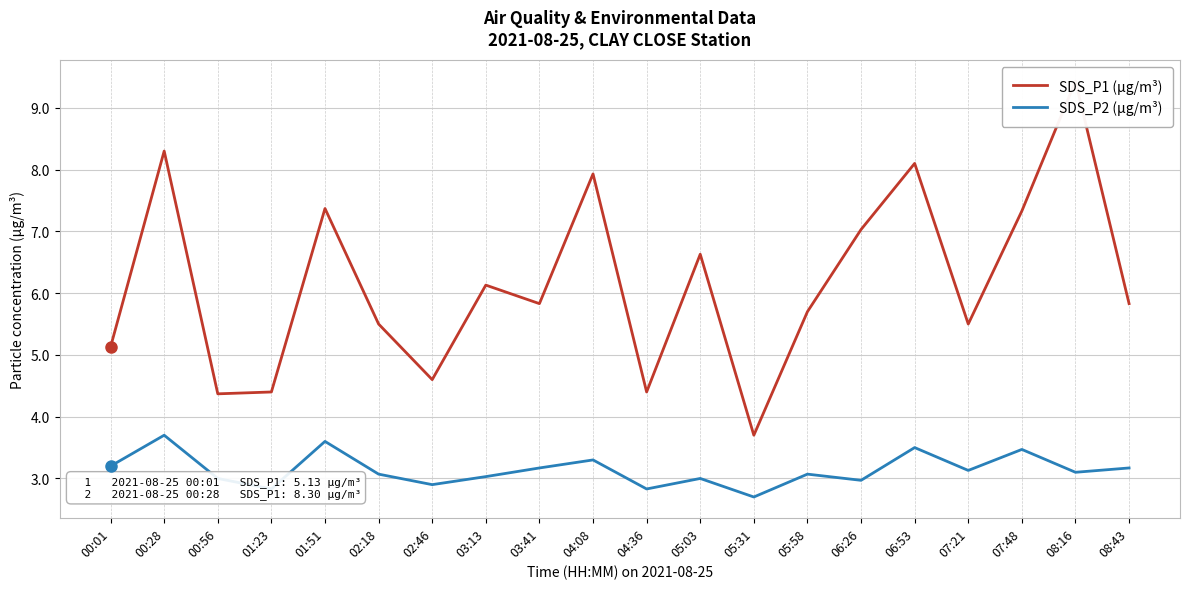

Which series has the largest range (max minus min)?

SDS_P1 (µg/m³)